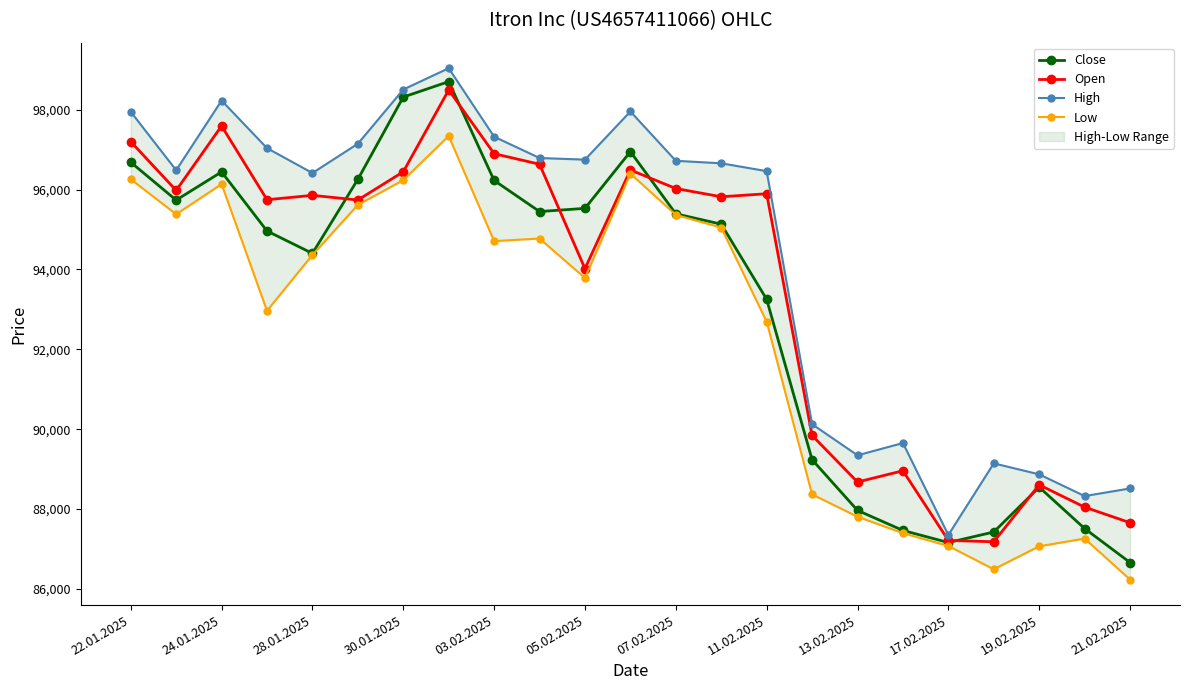

What is the maximum value for Open?

98495